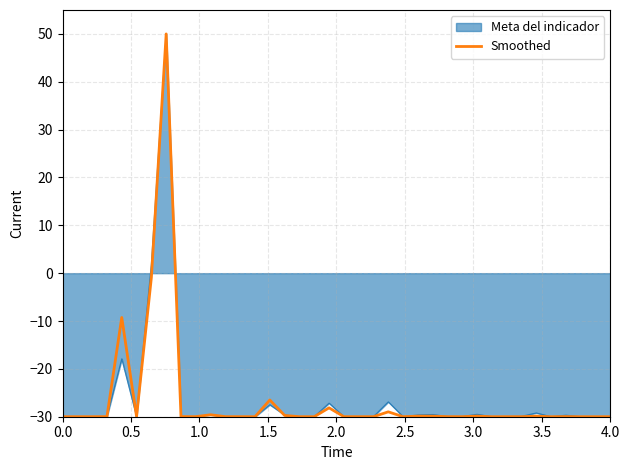

What is the maximum value for Smoothed?

50.0